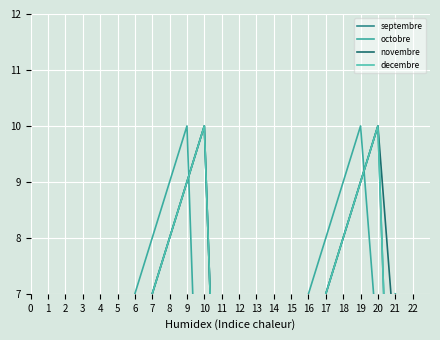

What value does the novembre series have at 18?

9